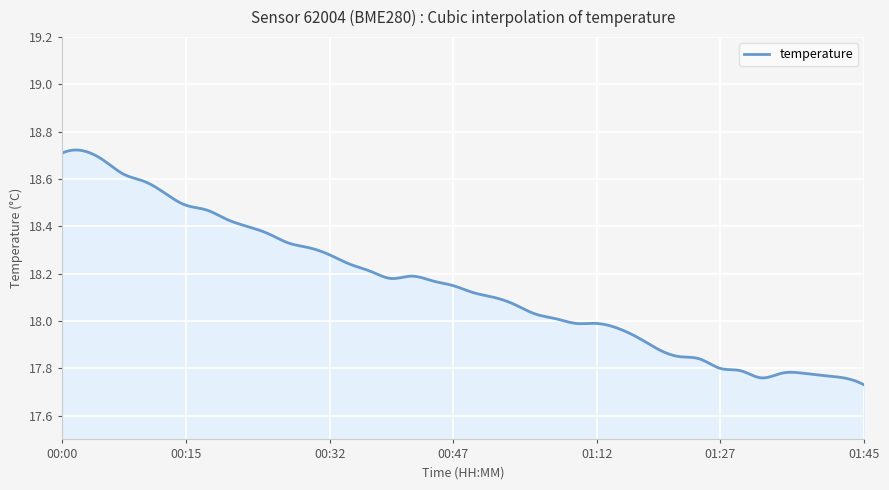

What is the difference between the maximum and minimum values?

1.0